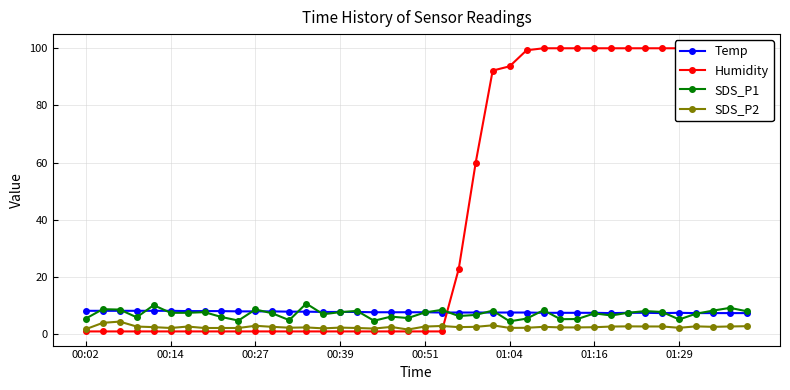

Which series has the widest spread of values?

Humidity